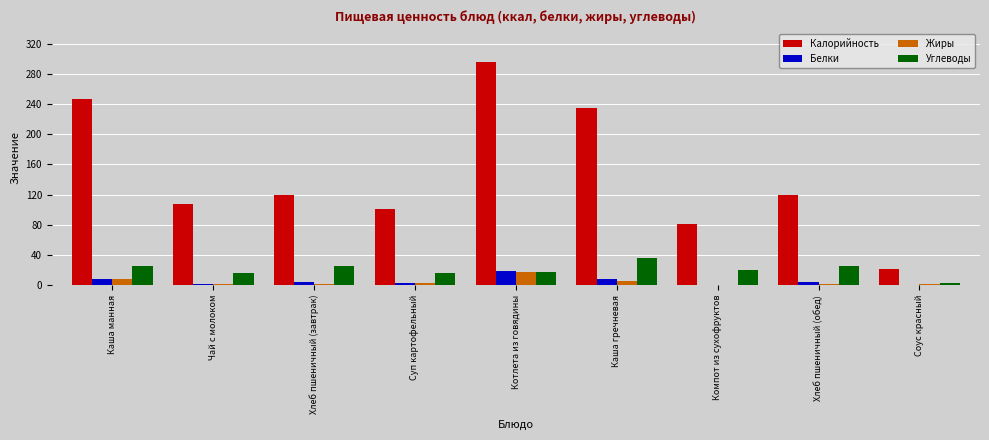

How many distinct data groups are displayed?

4